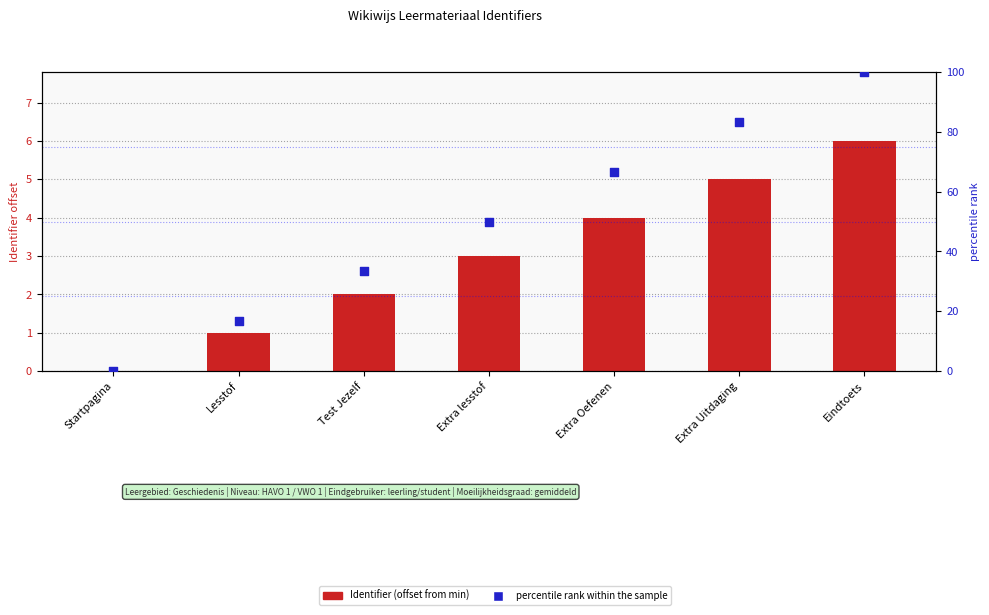

At which category is the sum across all series the highest?

Eindtoets